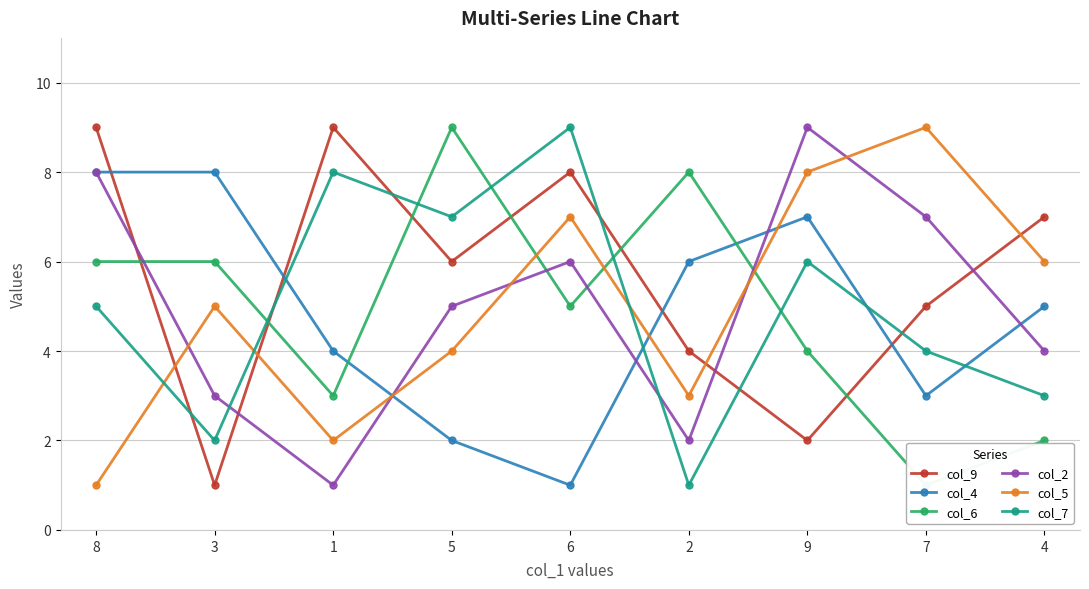

Rank the series by their maximum value, from lowest to highest.

col_4, col_9, col_6, col_2, col_5, col_7